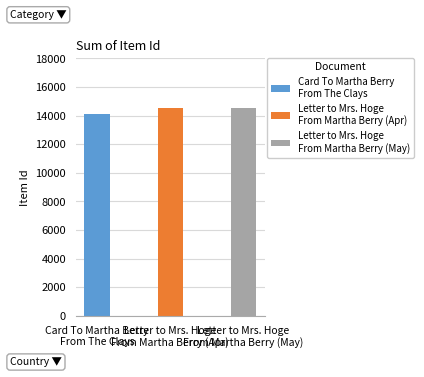

Reading right to left, transcribe all the data shown in this chart.

14561	14559	14093